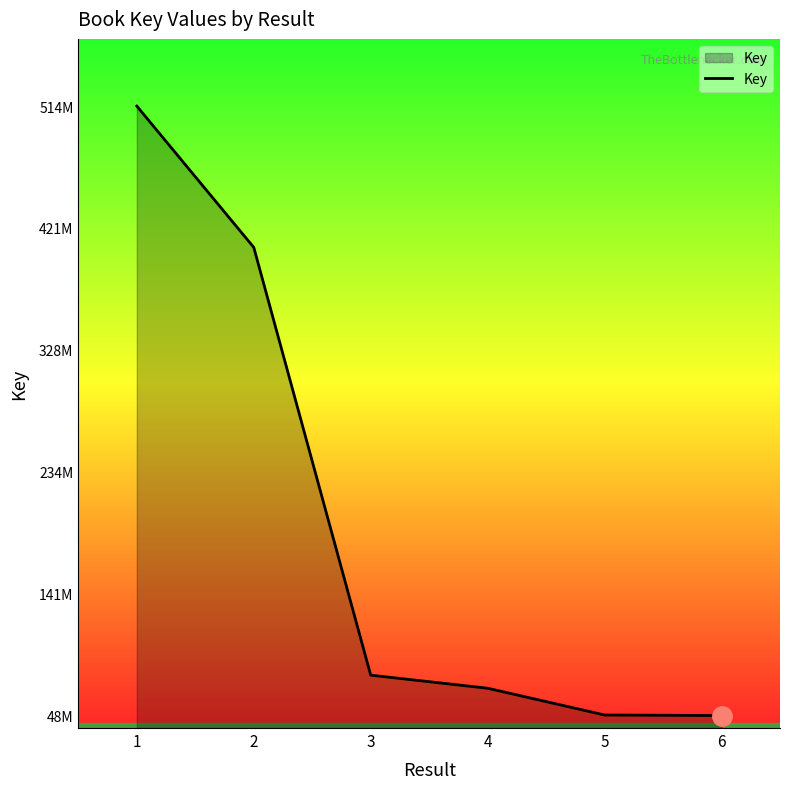

Does the chart display data point markers on the line(s)?

No